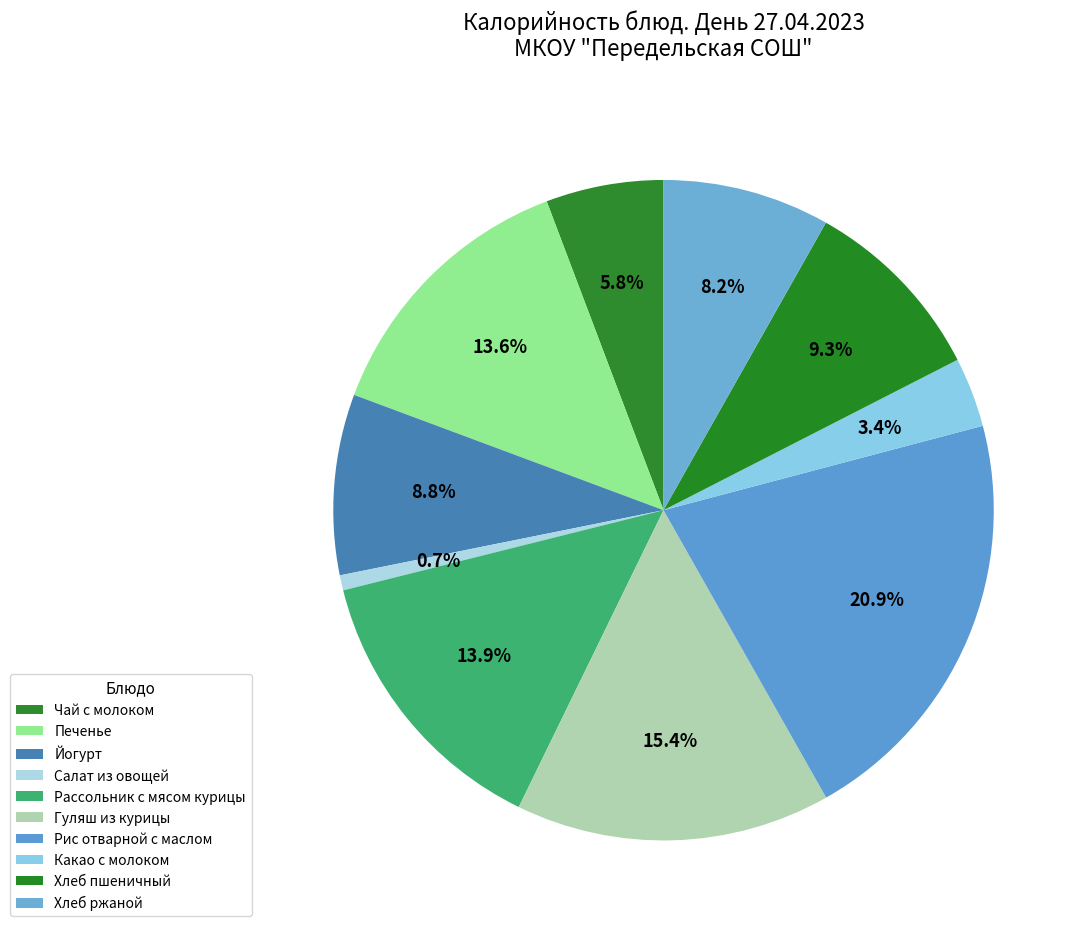

How many slices are in this pie chart?

10